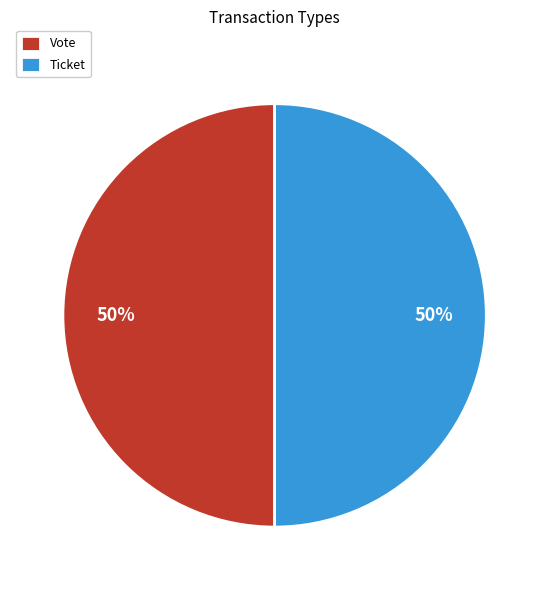

Do Ticket and Vote together represent more than half of the pie?

Yes